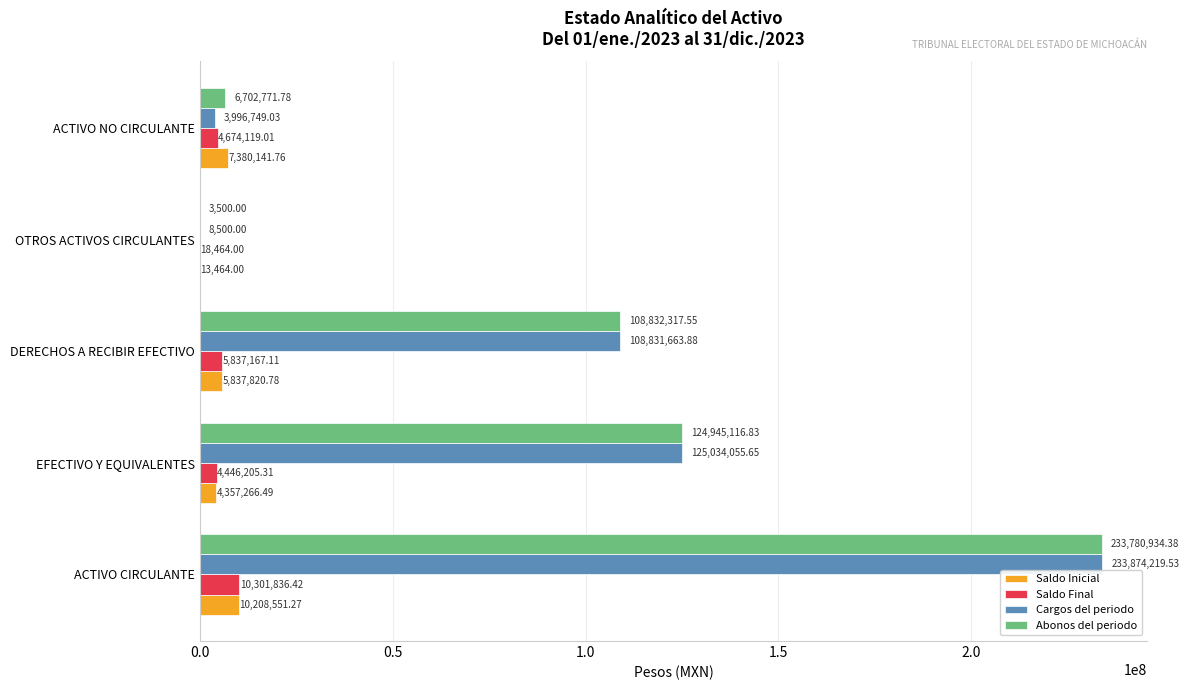

Which series has the largest total across all categories?

Abonos del periodo